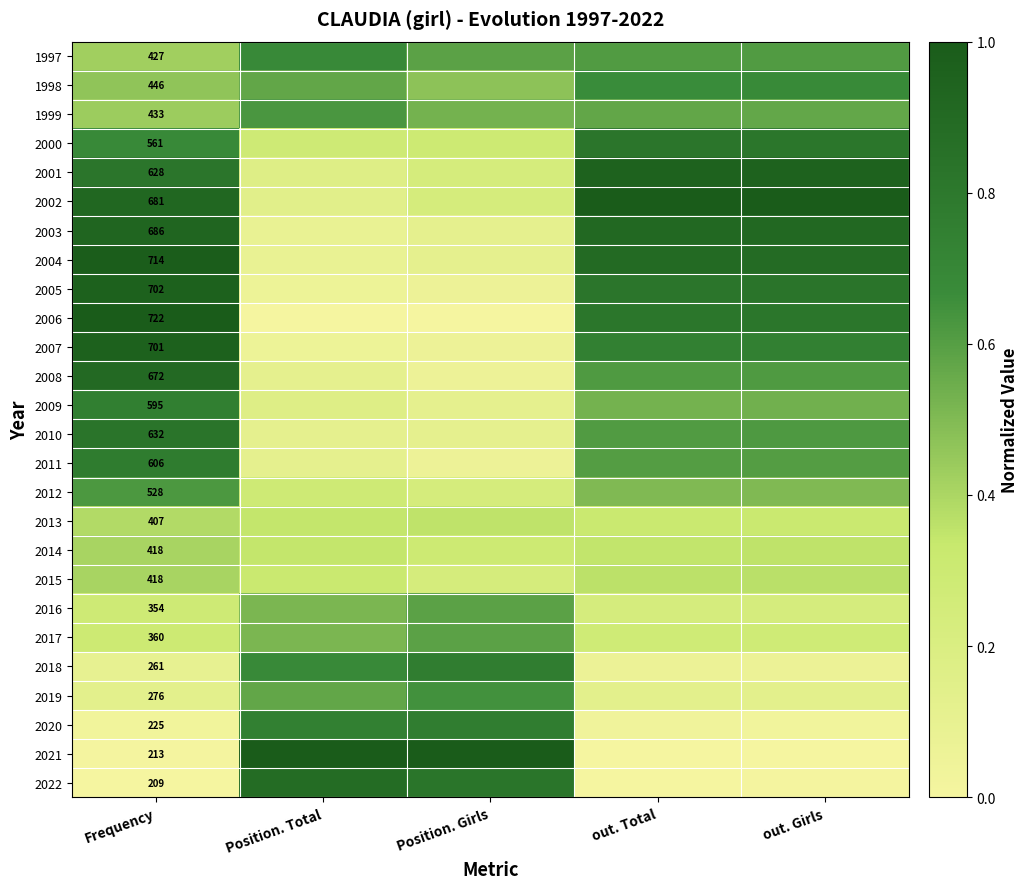

Between out. Girls and out. Total, which is larger?

out. Girls